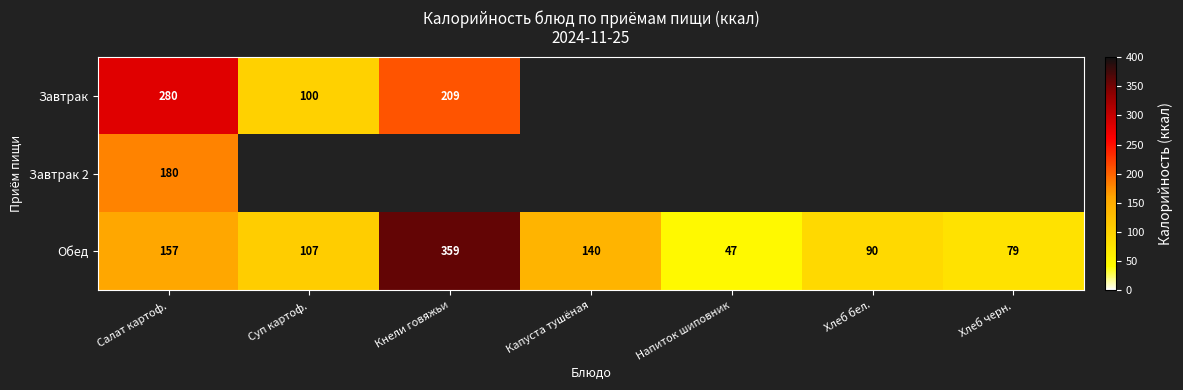

What is the total value across all series at Салат картоф.?

617